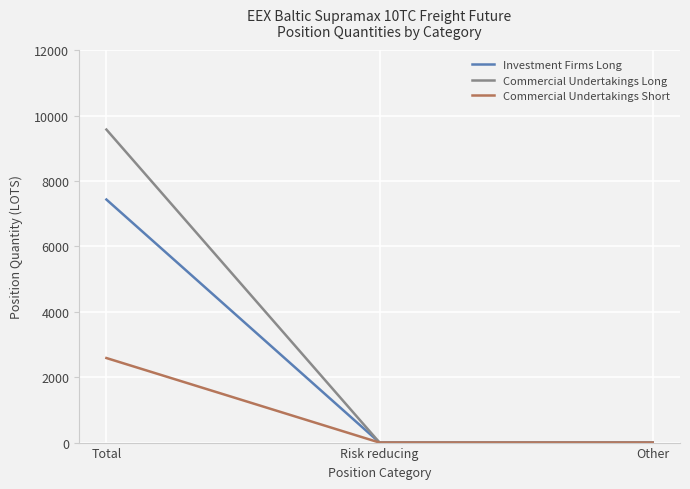

At which category does the chart reach its peak across all series?

Total